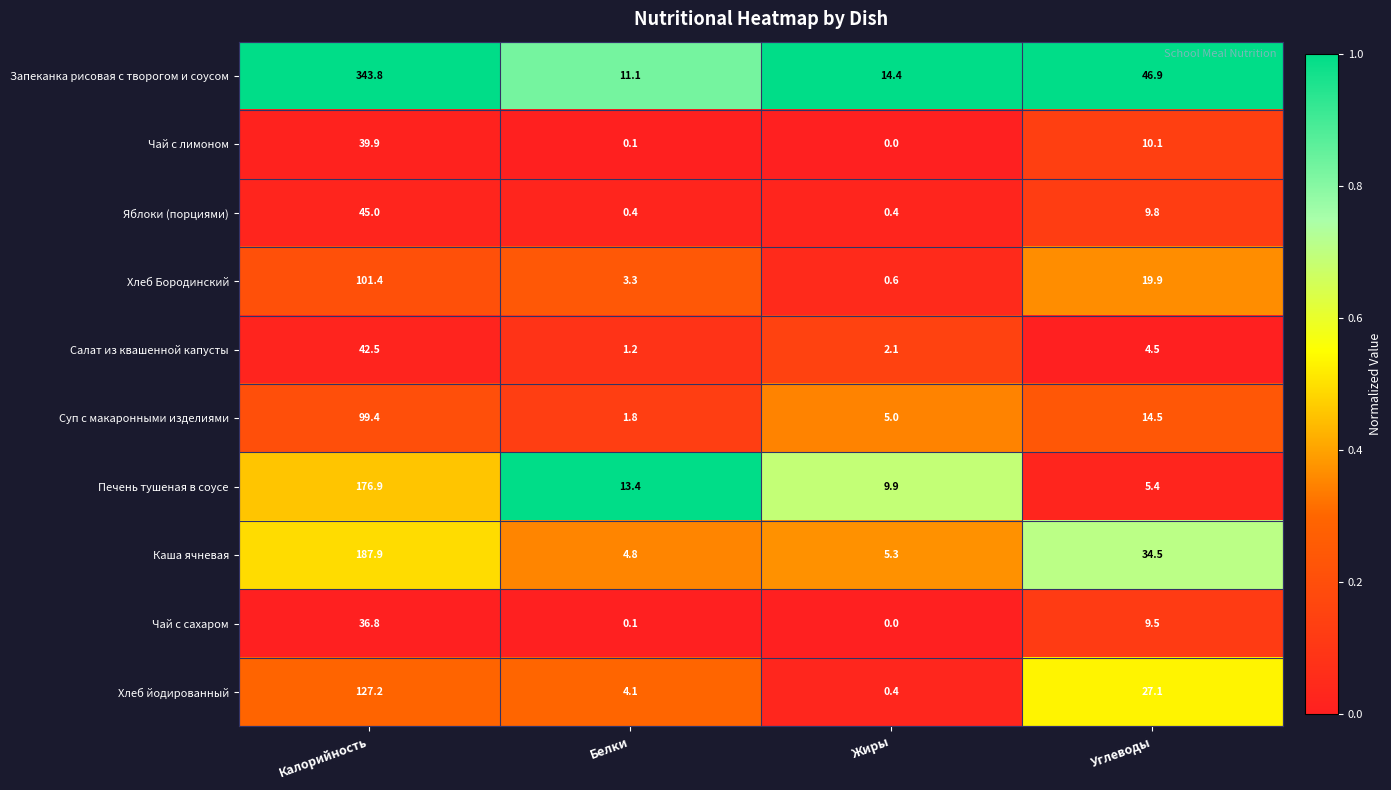

What is the average value of the Чай с сахаром series?

11.6